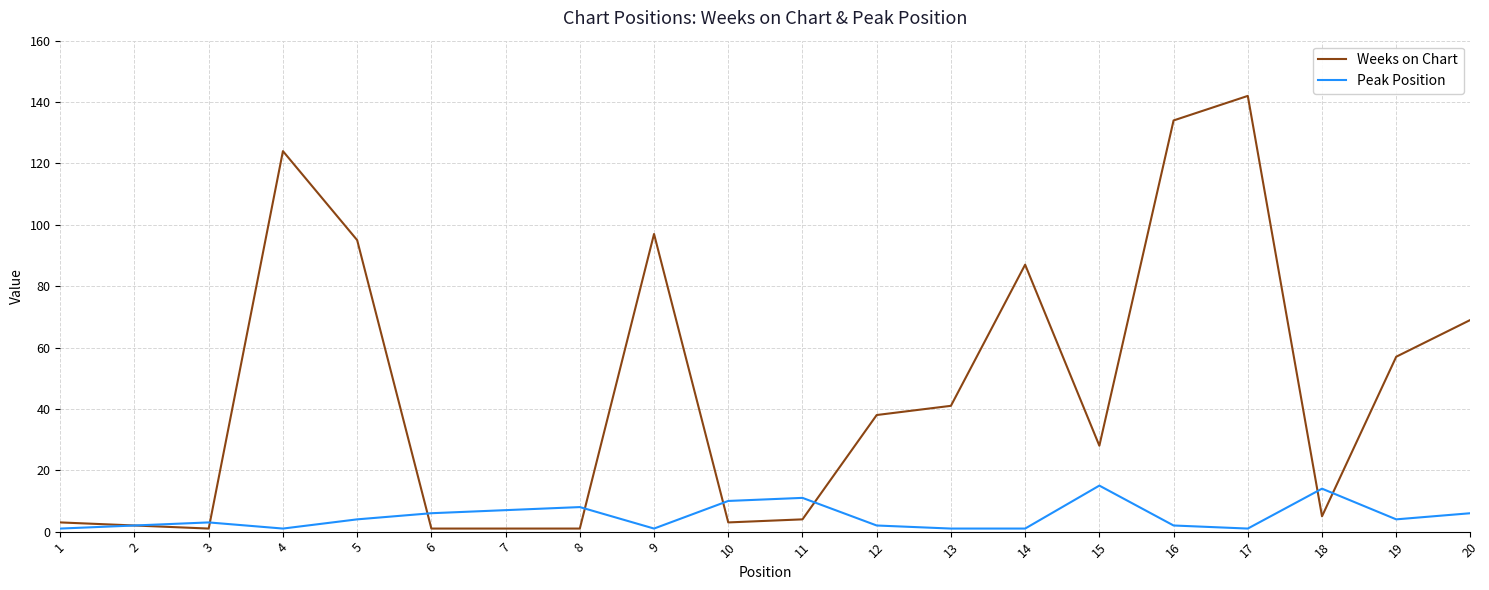

What is the difference between the Weeks on Chart values at 20 and 17?

73